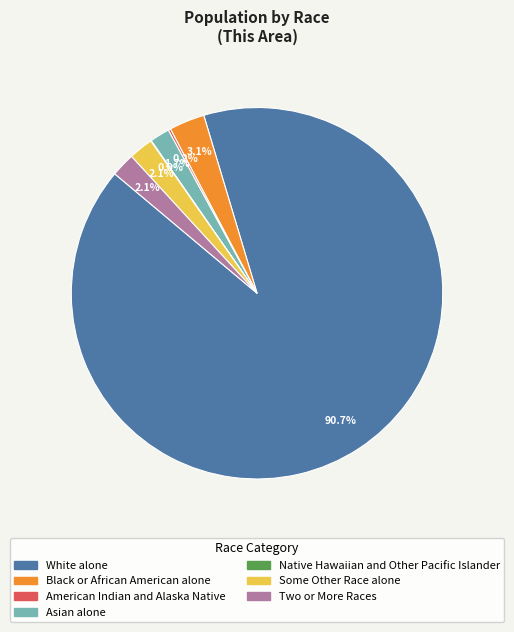

Which slice represents more than half of the pie?

White alone